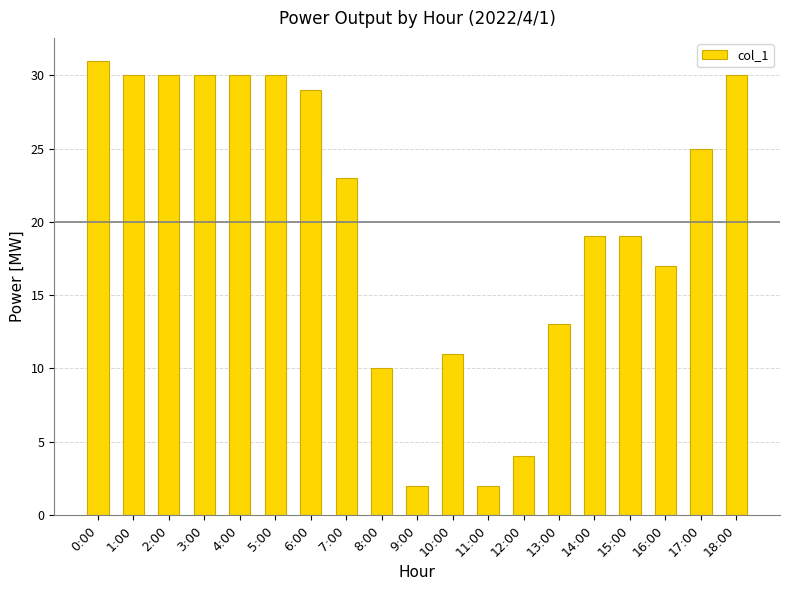

Reading left to right, extract all data points from this chart.

0:00=31	1:00=30	2:00=30	3:00=30	4:00=30	5:00=30	6:00=29	7:00=23	8:00=10	9:00=2	10:00=11	11:00=2	12:00=4	13:00=13	14:00=19	15:00=19	16:00=17	17:00=25	18:00=30